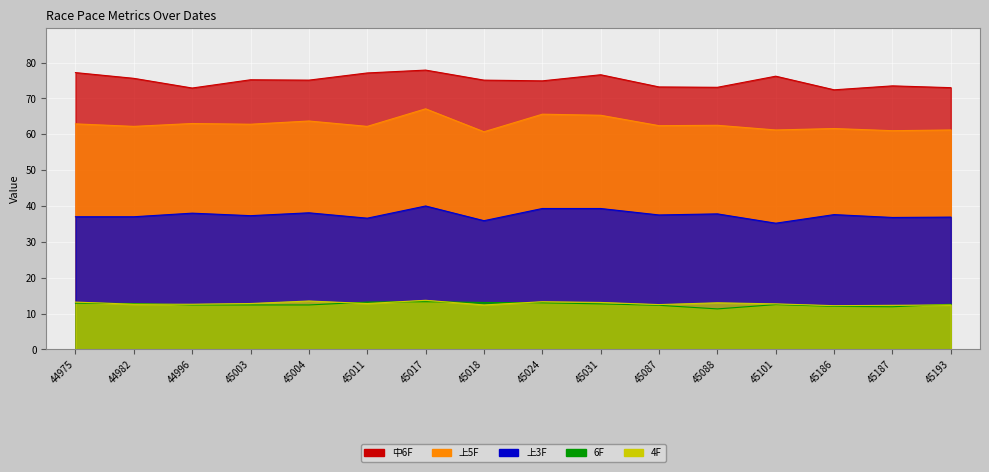

What is the difference between the 4F values at 45088 and 45187?

0.7